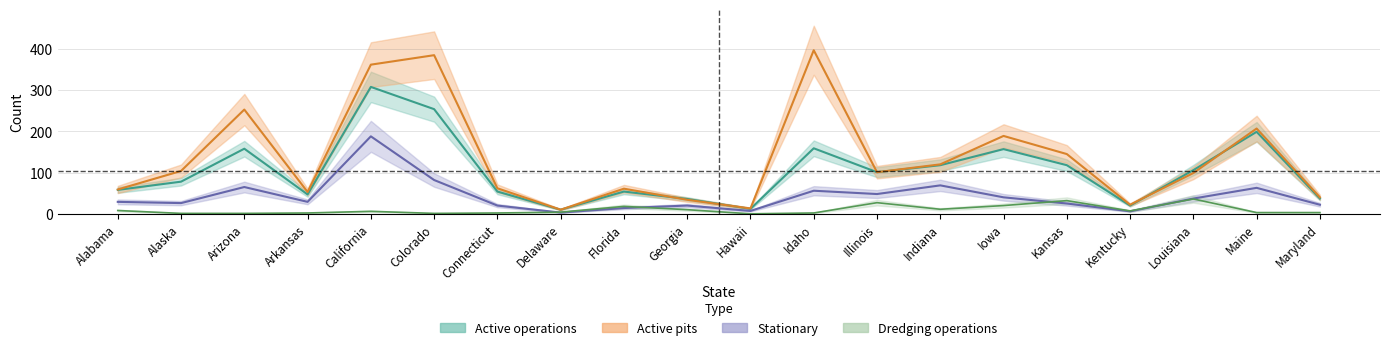

Which series has the largest total across all categories?

Active pits